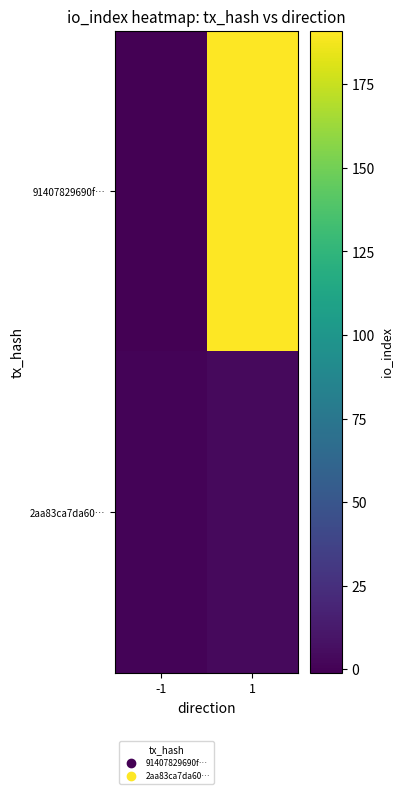

At how many categories does at least one series exceed 171?

1